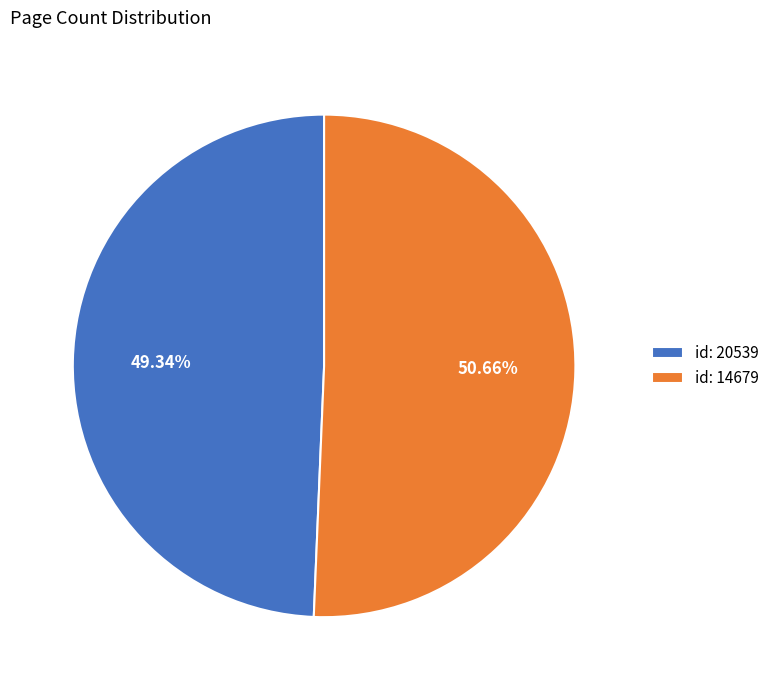

How many slices are in this pie chart?

2